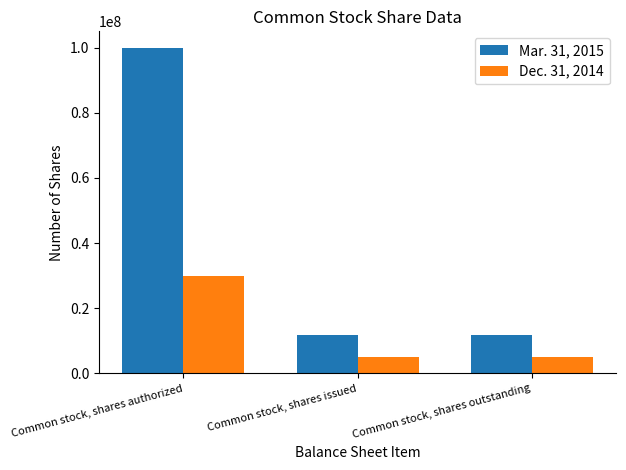

What are all the series names shown in the legend?

Mar. 31, 2015, Dec. 31, 2014